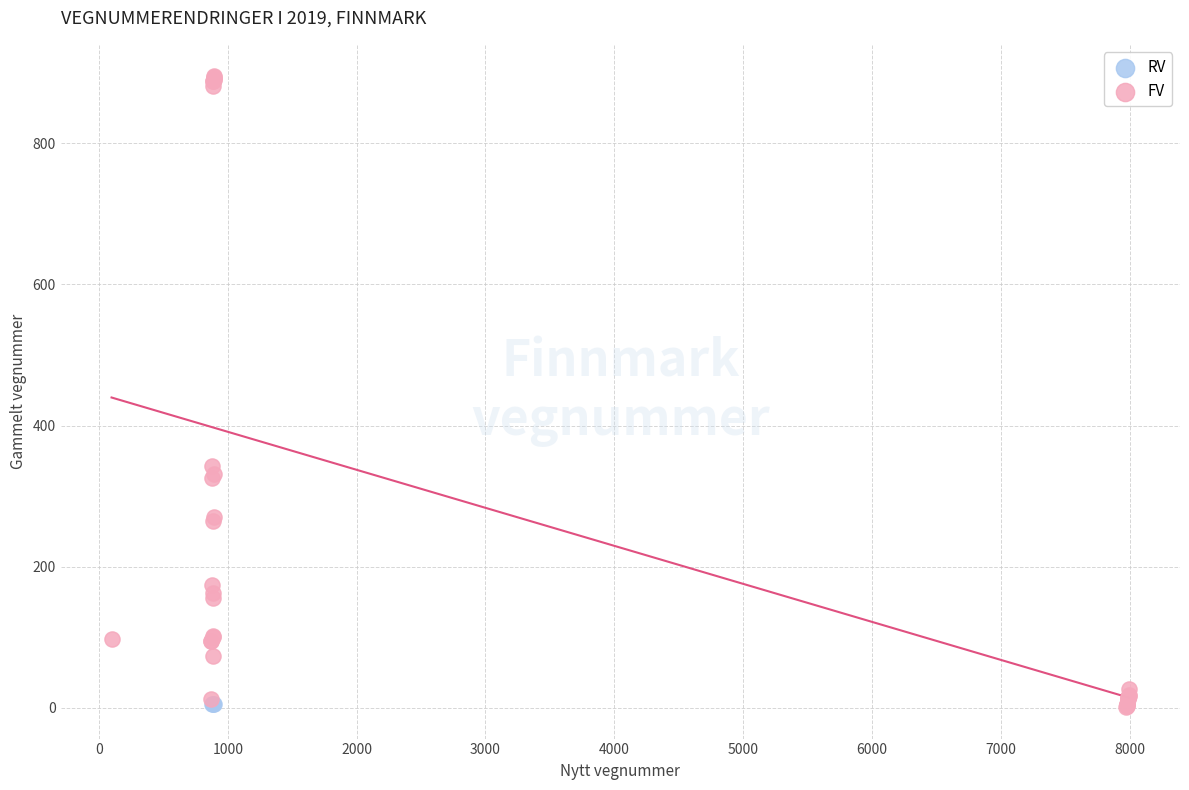

Which series reaches the maximum Y coordinate?

FV